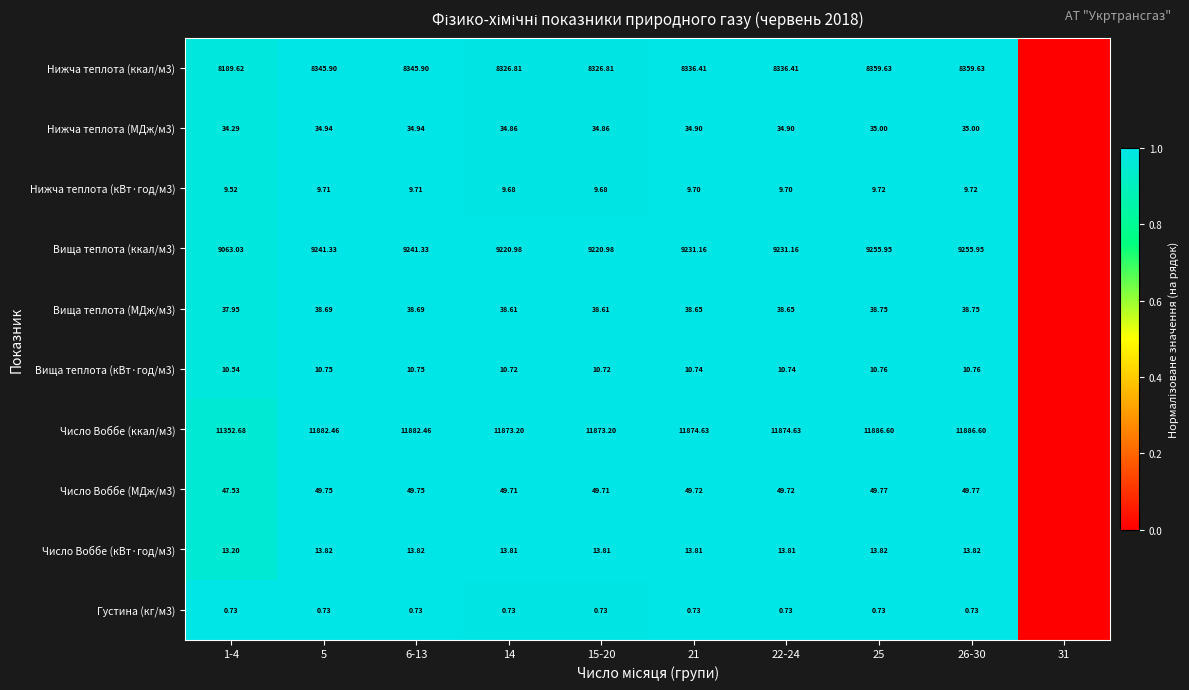

How many data points in Густина (кг/м3) are above 0?

9